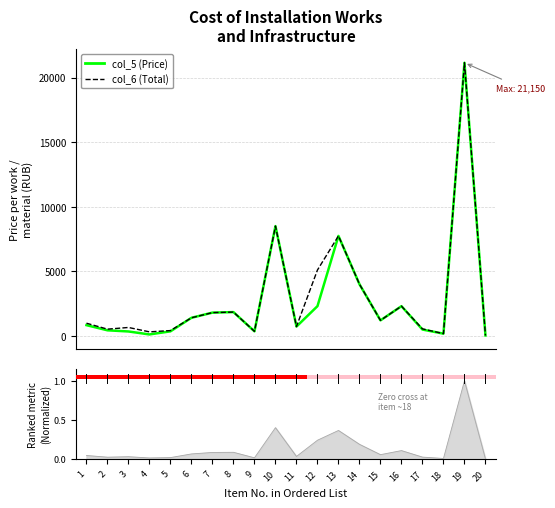

The col_6 (Total) series shows 239 at 2. True or false?

False